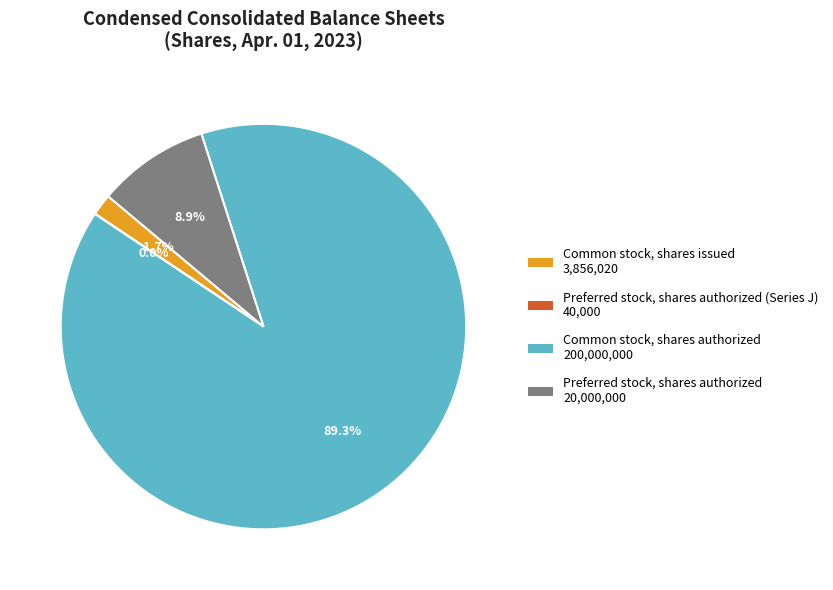

To the nearest percent, what is the average slice percentage?

25%